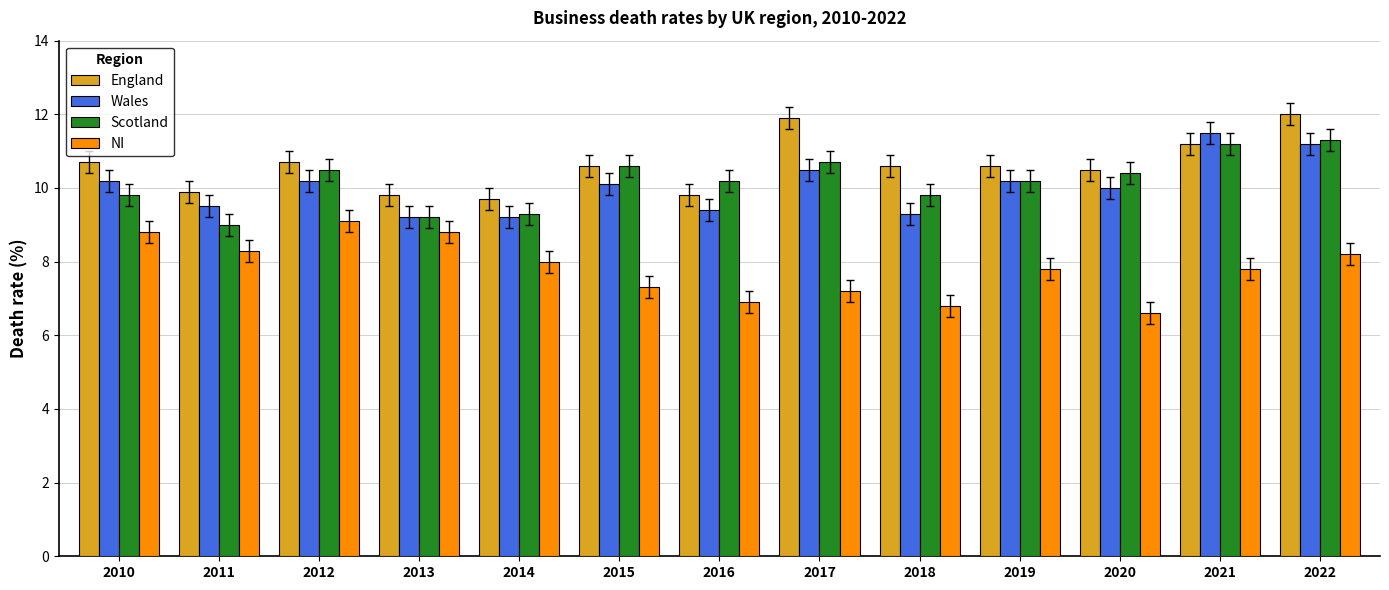

The NI series shows 9.1 at 2012. True or false?

True